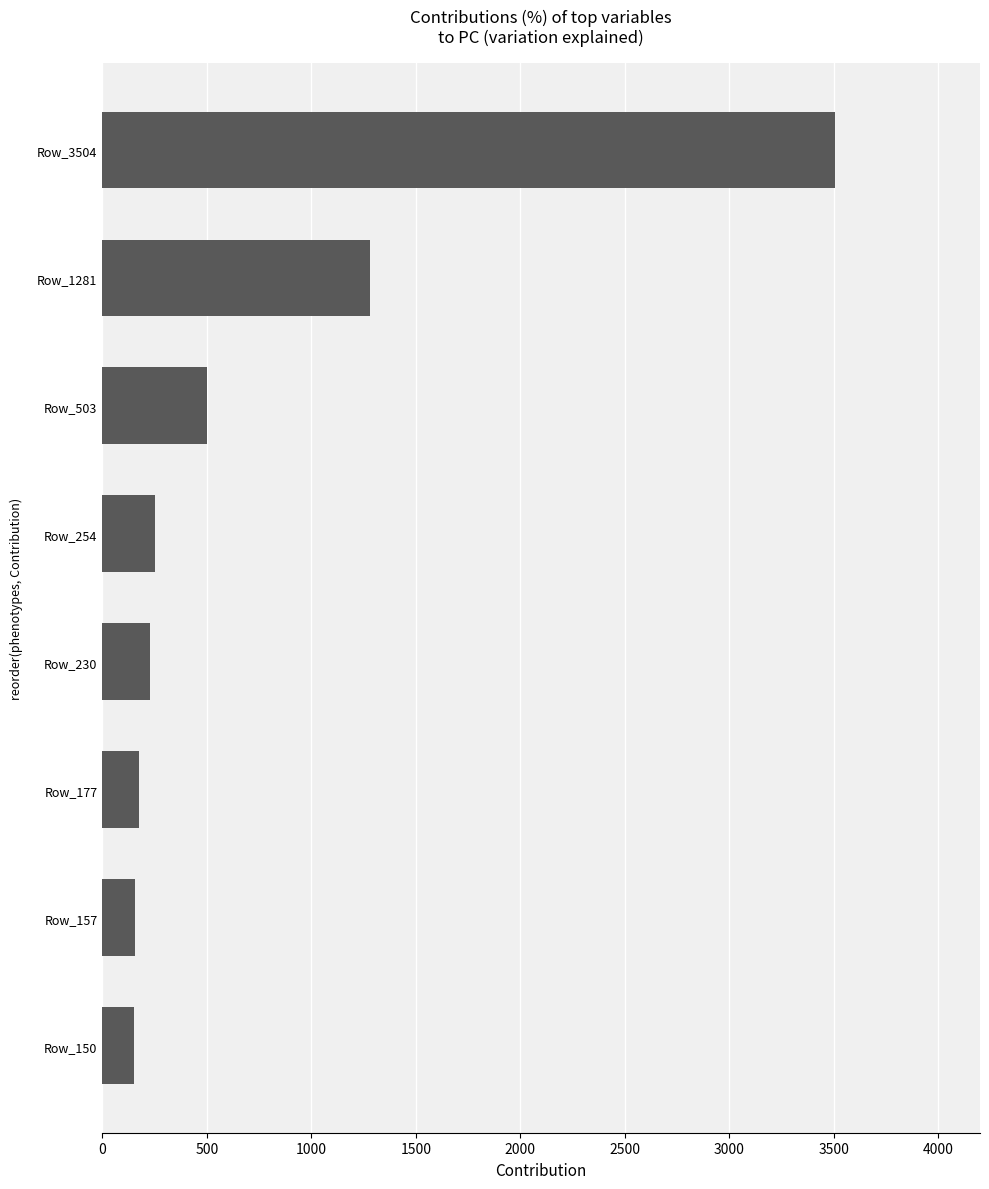

What is the sum of all values?

6256